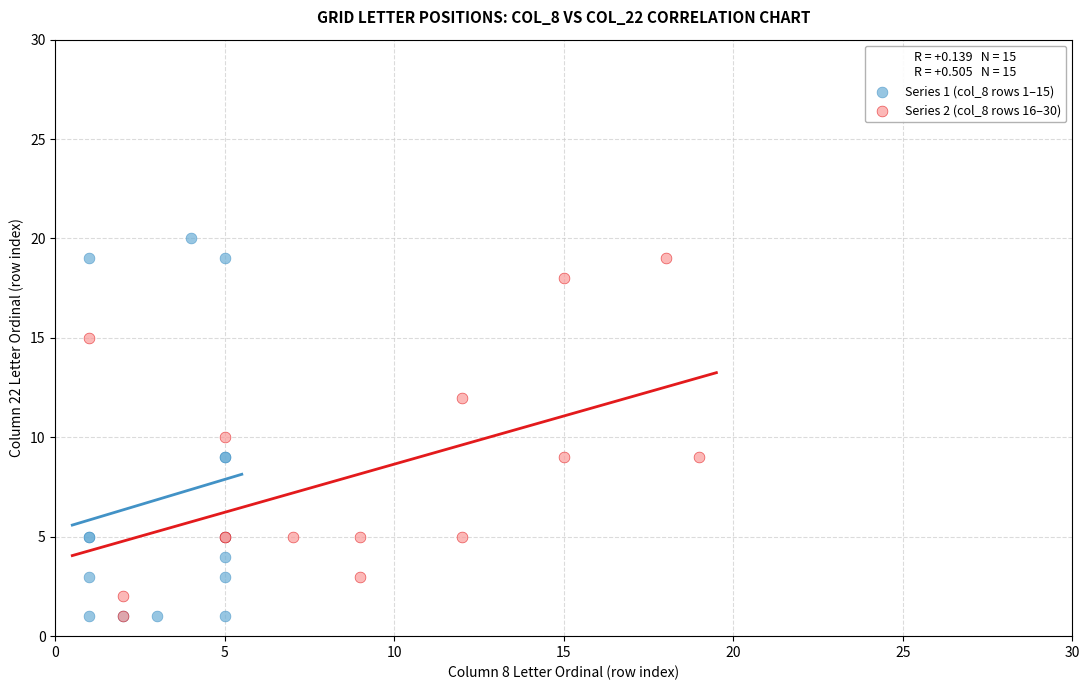

Which series has the widest spread of Y values?

Series 1 (col_8 rows 1–15)